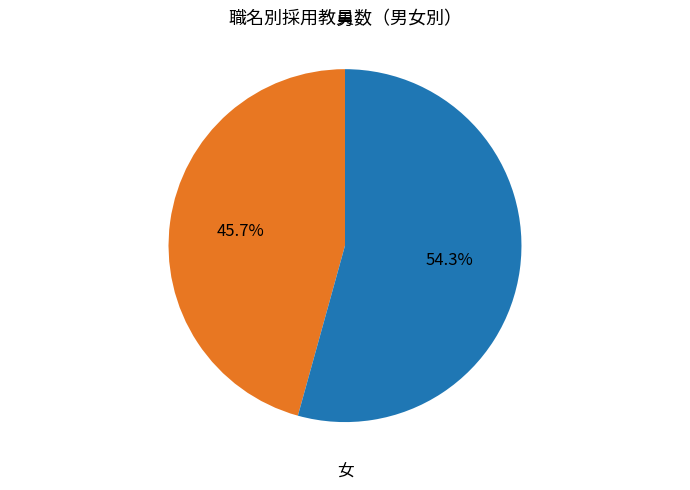

Does any single category account for the majority?

Yes